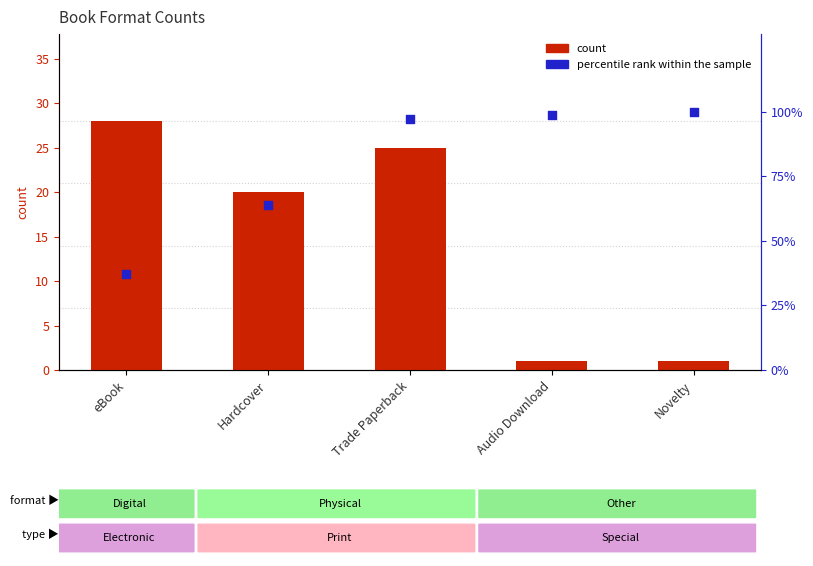

At how many categories does at least one series exceed 44?

4